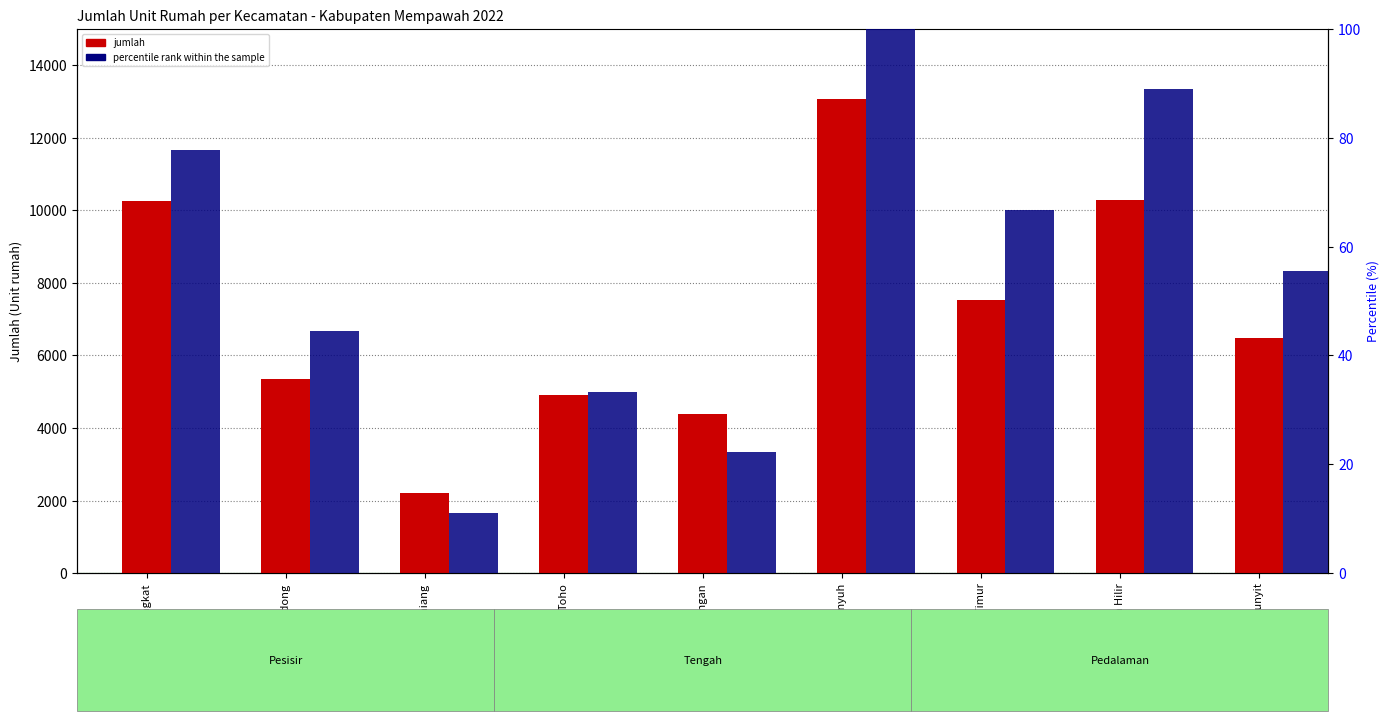

Is the value of jumlah at Sungai Pinyuh greater than the value of percentile rank within the sample at Sadaniang?

Yes